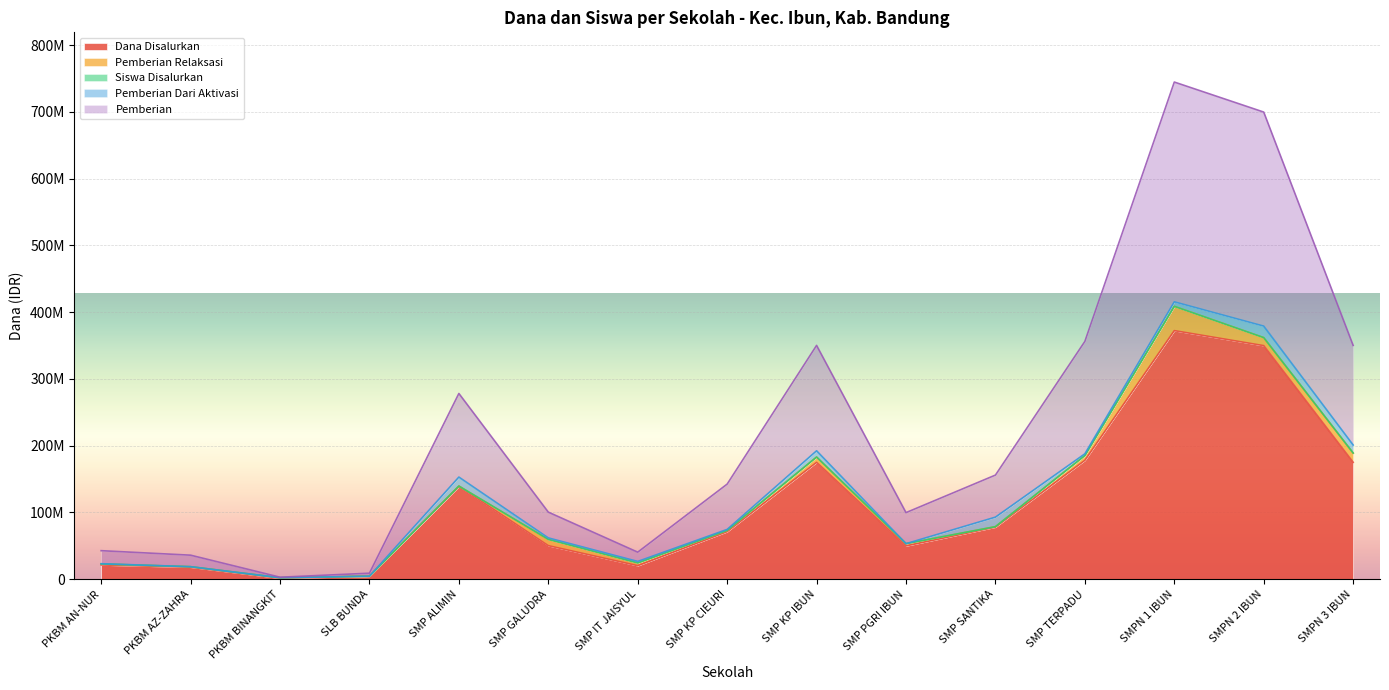

What is the label of the 5th point from the right?

SMP SANTIKA